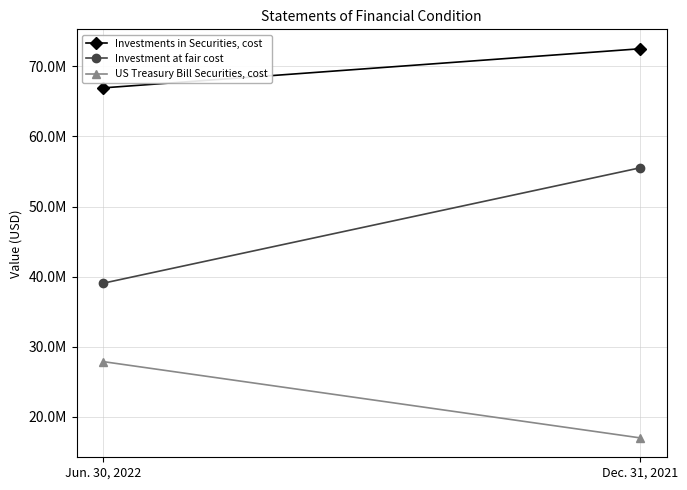

Which category has the lowest value in the Investments in Securities, cost series?

Jun. 30, 2022